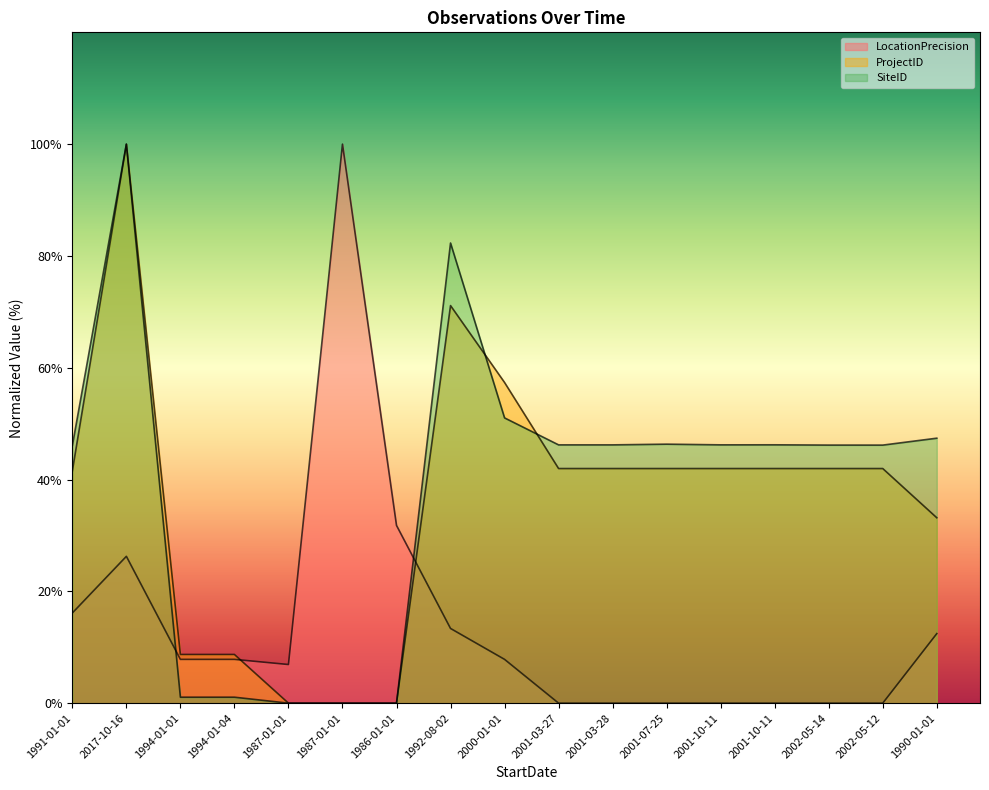

What is the difference between the highest and lowest values at 1986-01-01?

31.8